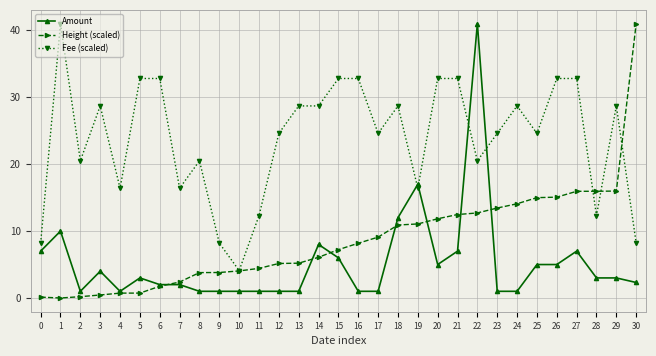

What is the value of the Height (scaled) point at the 5th from the left?

0.7